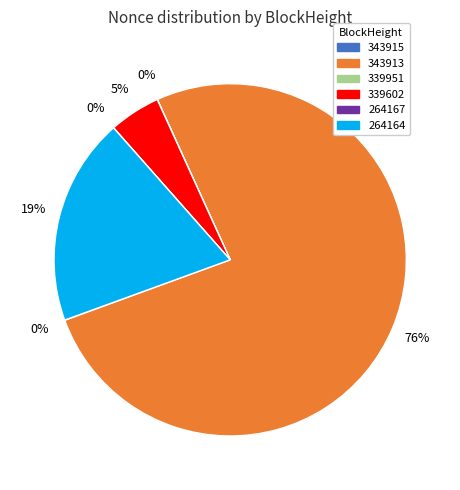

What is the change in value from 343913 to 339602?

-5152